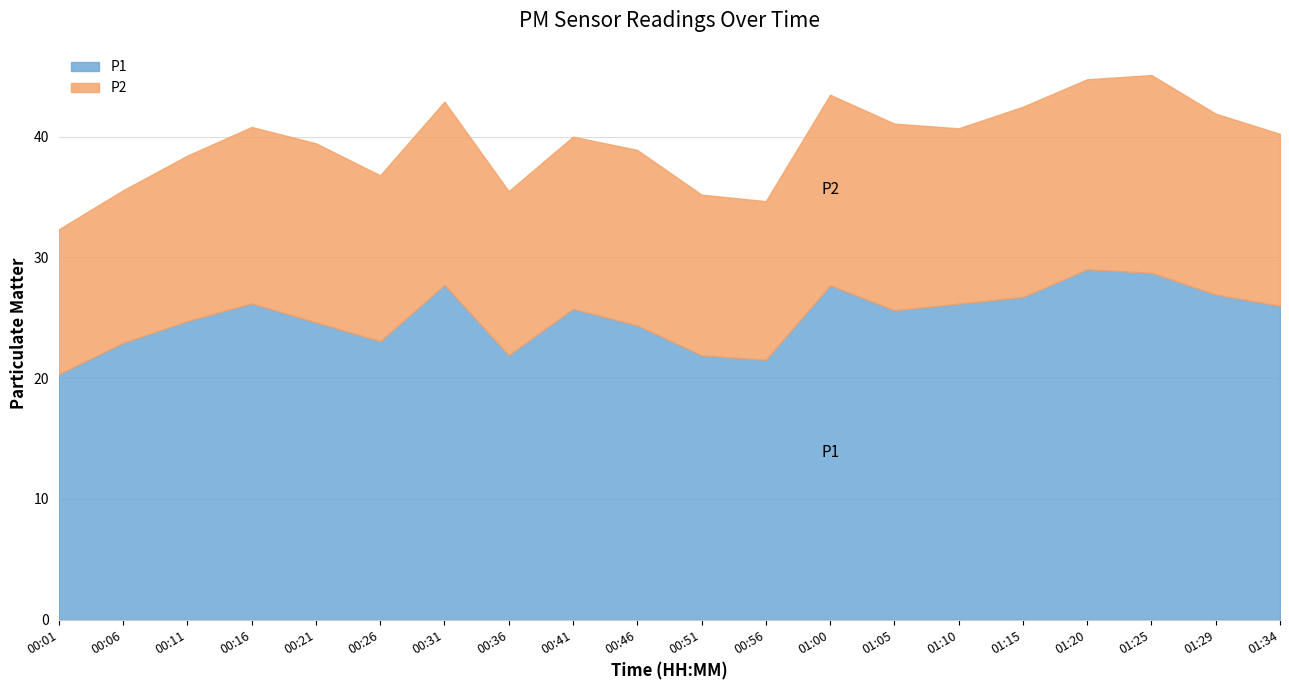

What is the total value across all series at 00:01?

32.3